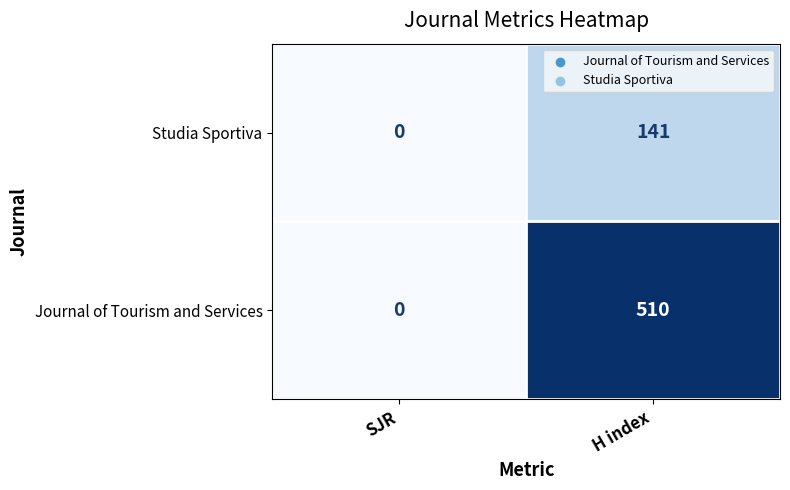

What is the sum of the Journal of Tourism and Services values at H index and SJR?

510